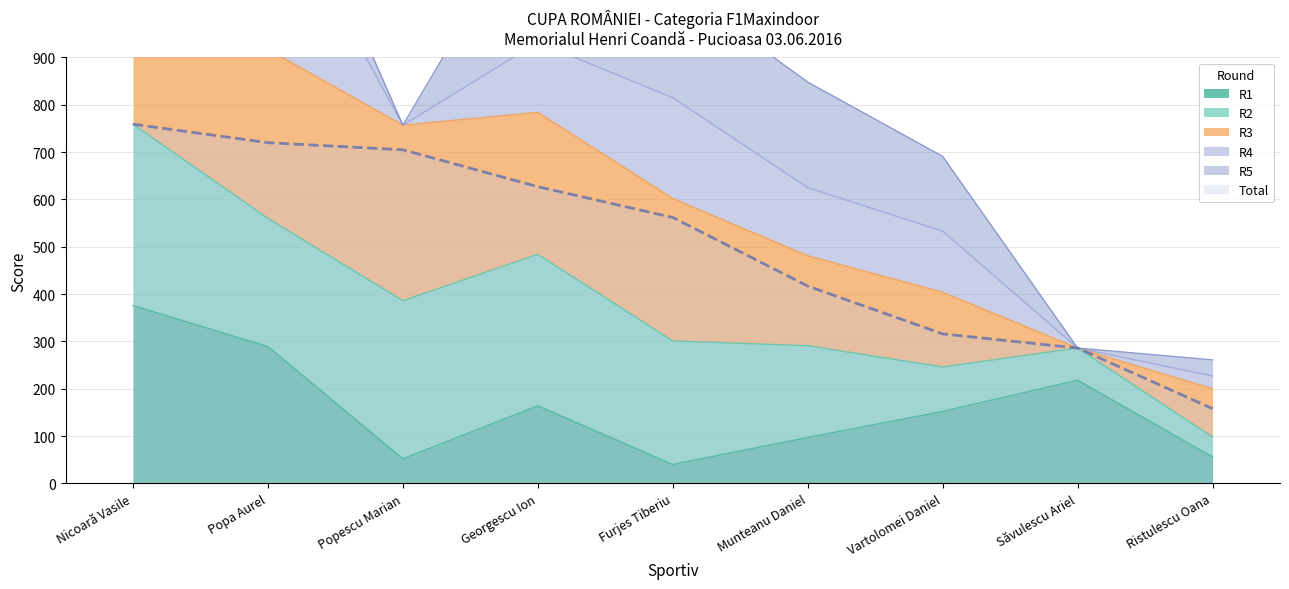

At which category does the chart reach its minimum across all series?

Săvulescu Ariel